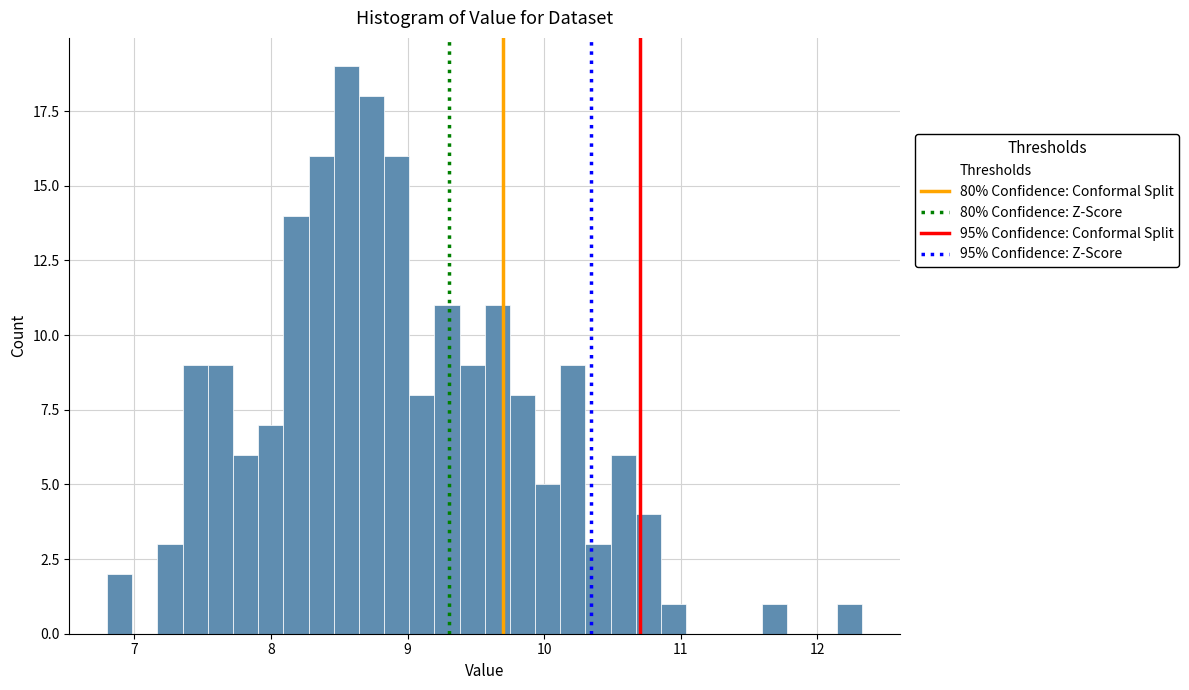

Around what value on the x-axis is the tallest bar? Give the approximate position of its centre, as read against the axis.

8.6